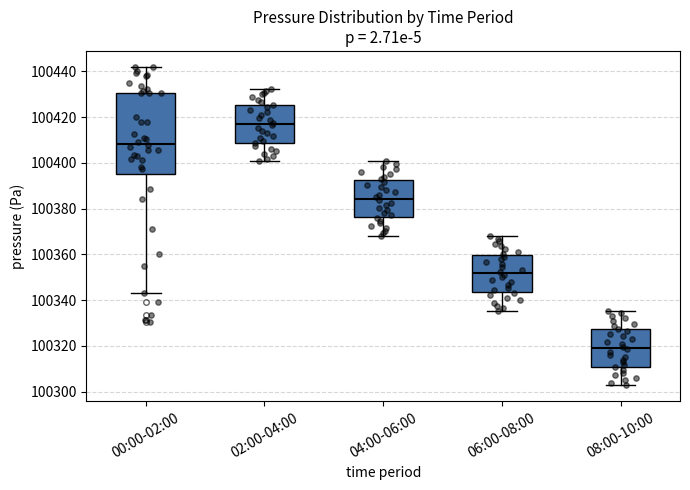

Where is the lower edge of the box for 06:00-08:00 on the y-axis? The values are not printed on the chart, so give them approximately, as read against the axis.

100344